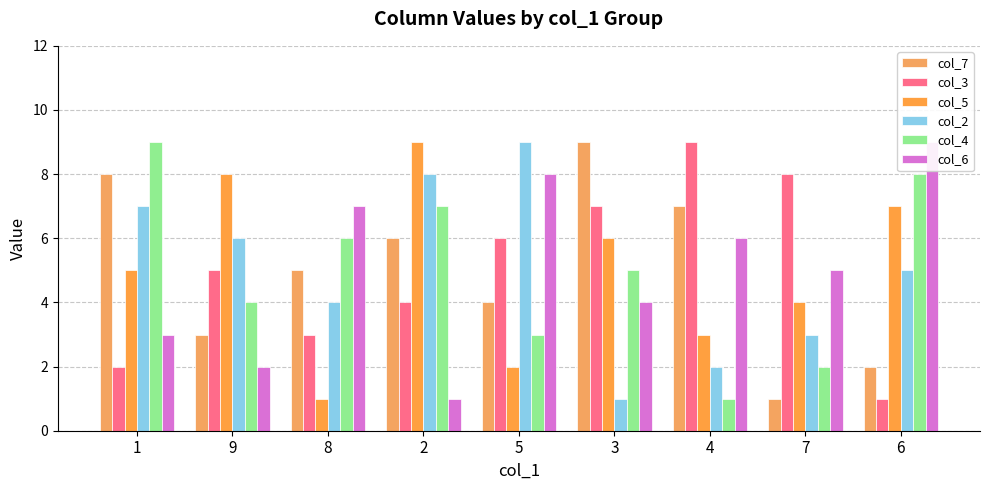

The value of col_7 at 1 is 8. True or false?

True